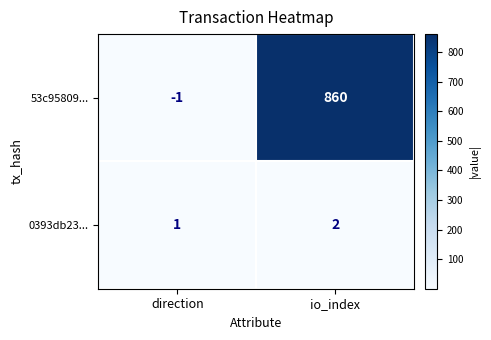

The 0393db23... series shows 3 at io_index. True or false?

False